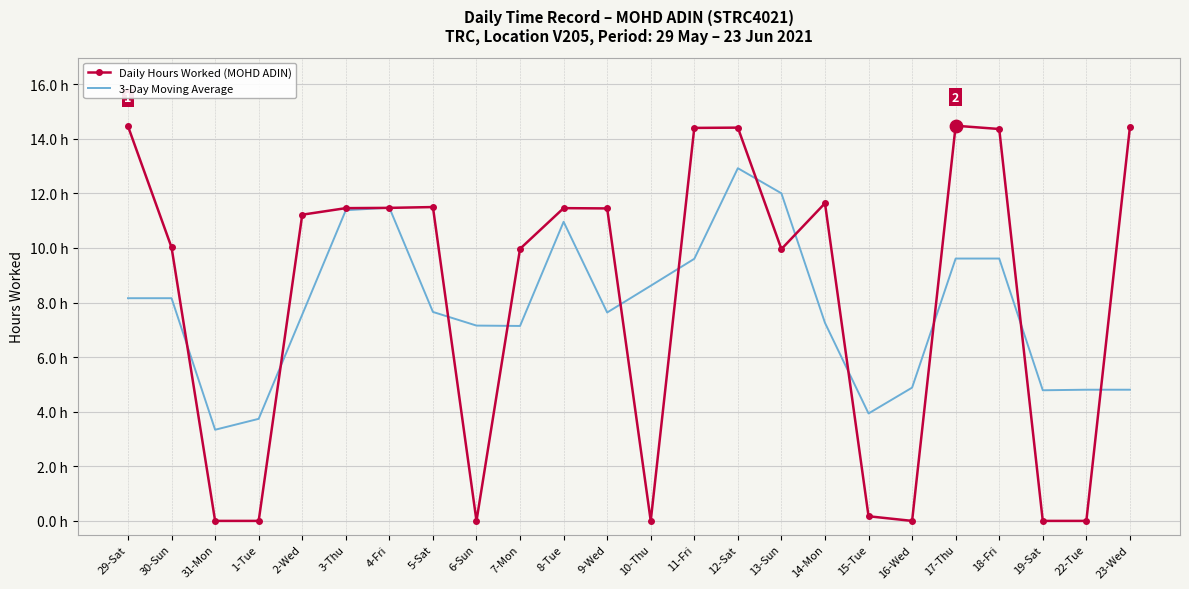

Which series has the largest total across all categories?

Daily Hours Worked (MOHD ADIN)